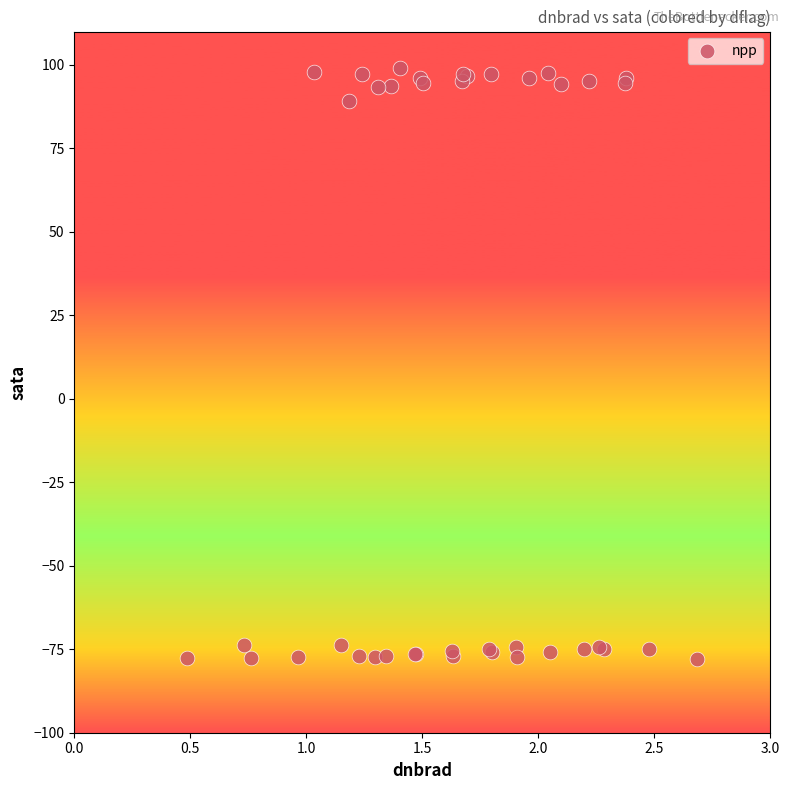

What Y value in the scatter plot is closest to 10?

89.2